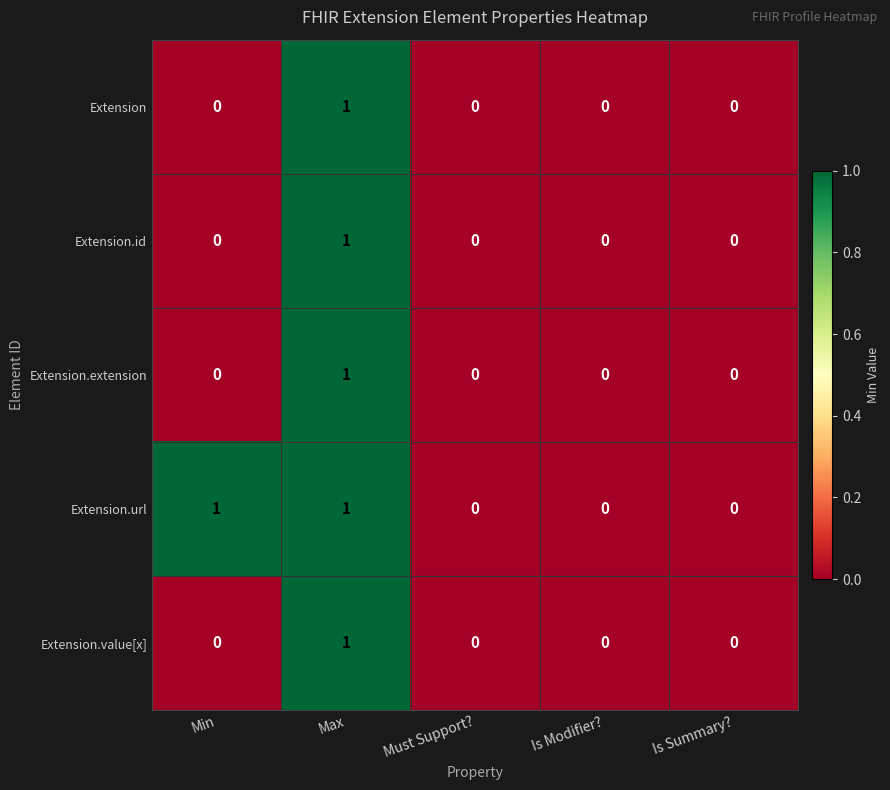

At which category is the sum across all series the highest?

Max